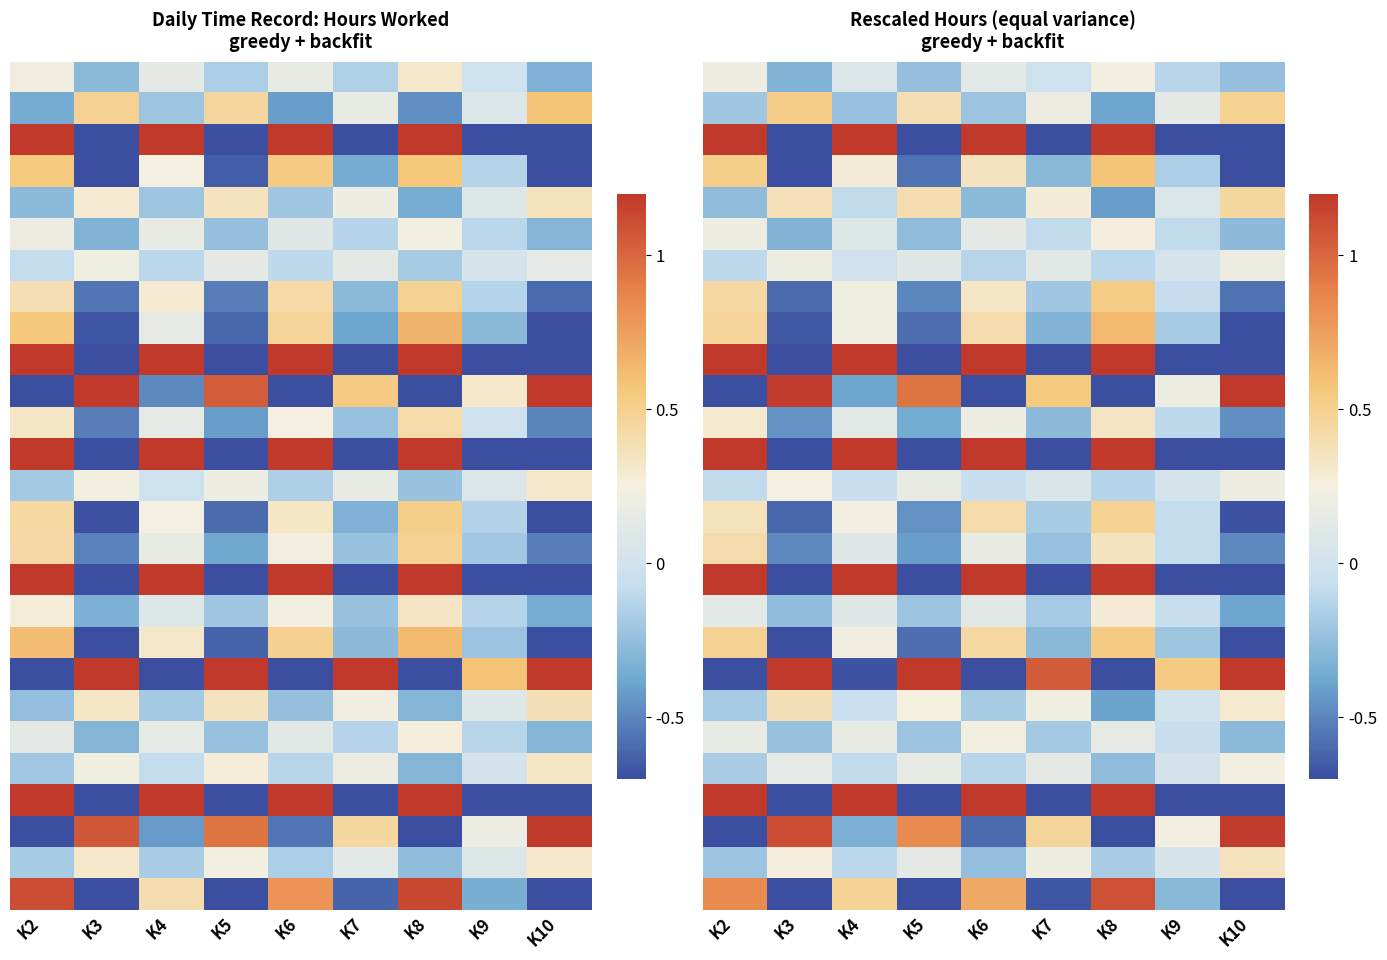

Which category has the highest value across all series?

K2